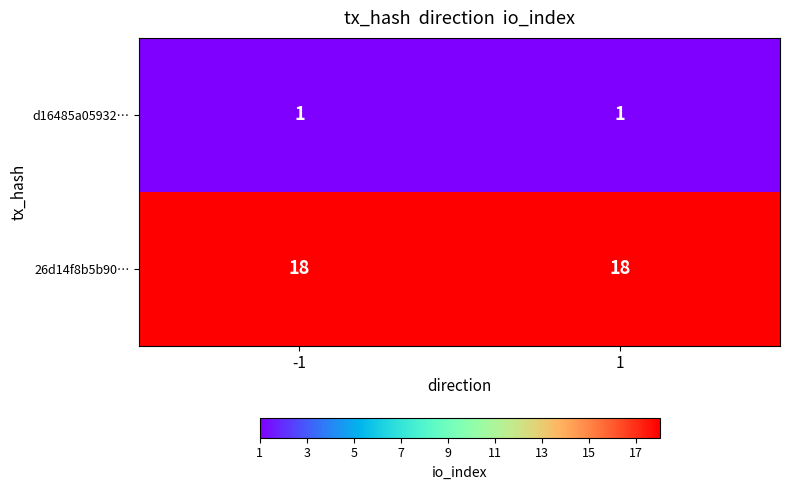

Which series has the largest total across all categories?

26d14f8b5b90…